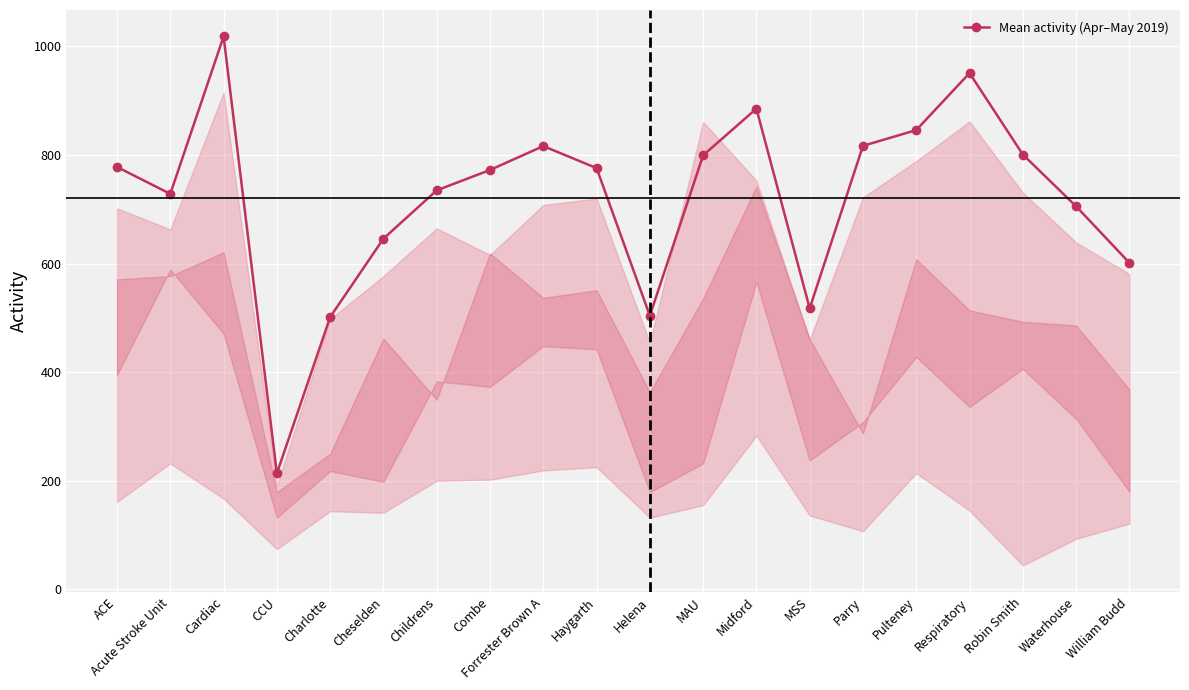

What position from the left is Parry?

15